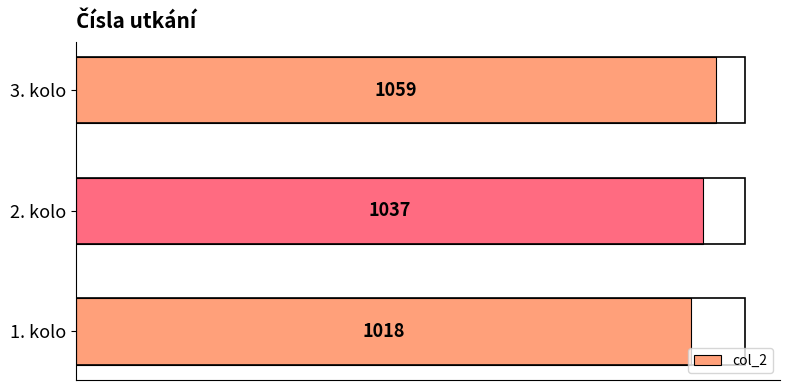

Where is the data nearest to the value 1038?

2. kolo